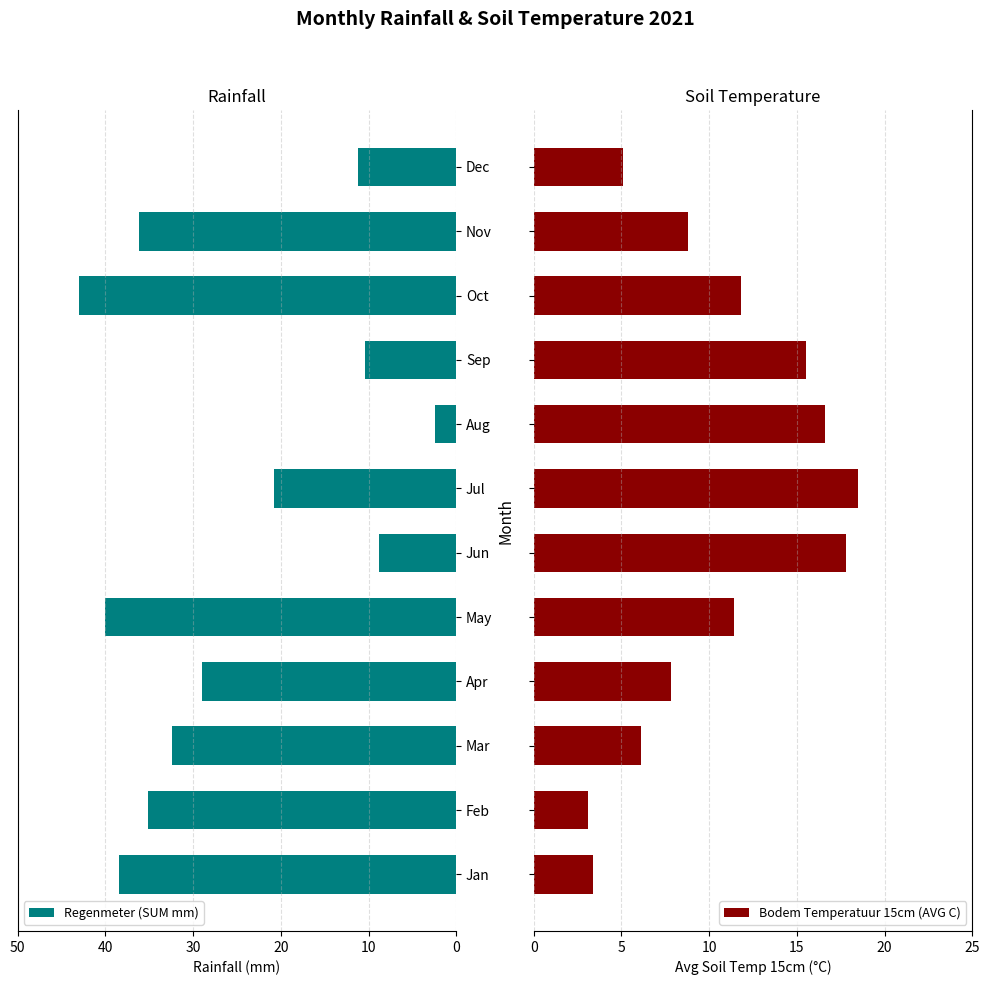

What is the difference between the Regenmeter (SUM mm) values at Oct and Aug?

40.6